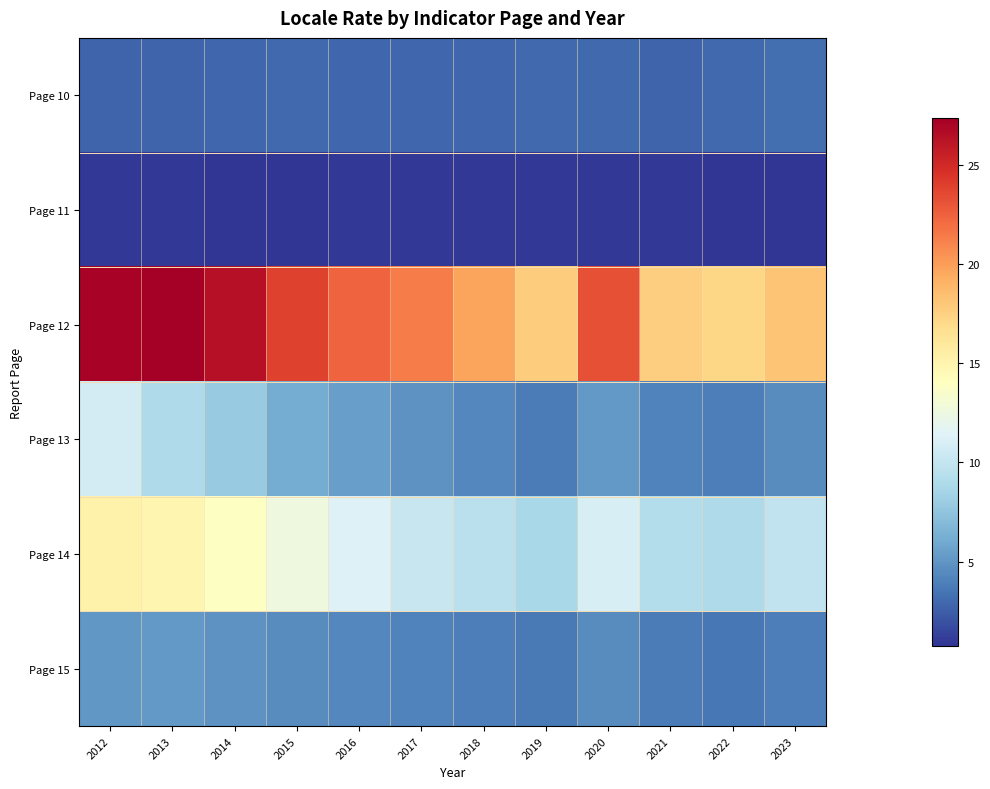

Rank the series by their maximum value, from highest to lowest.

Page 12, Page 14, Page 13, Page 15, Page 10, Page 11